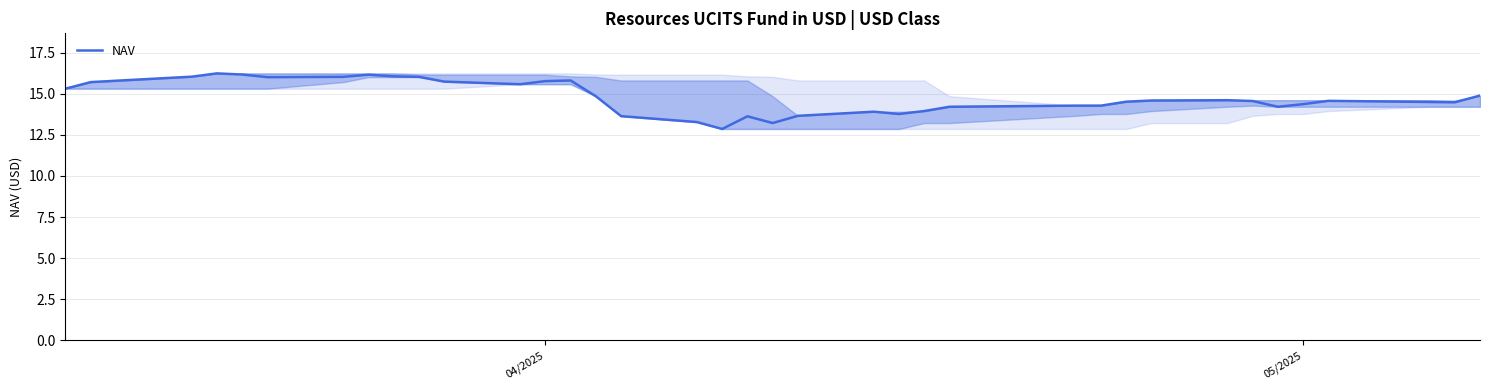

What is the difference between the second highest and minimum values?

3.3